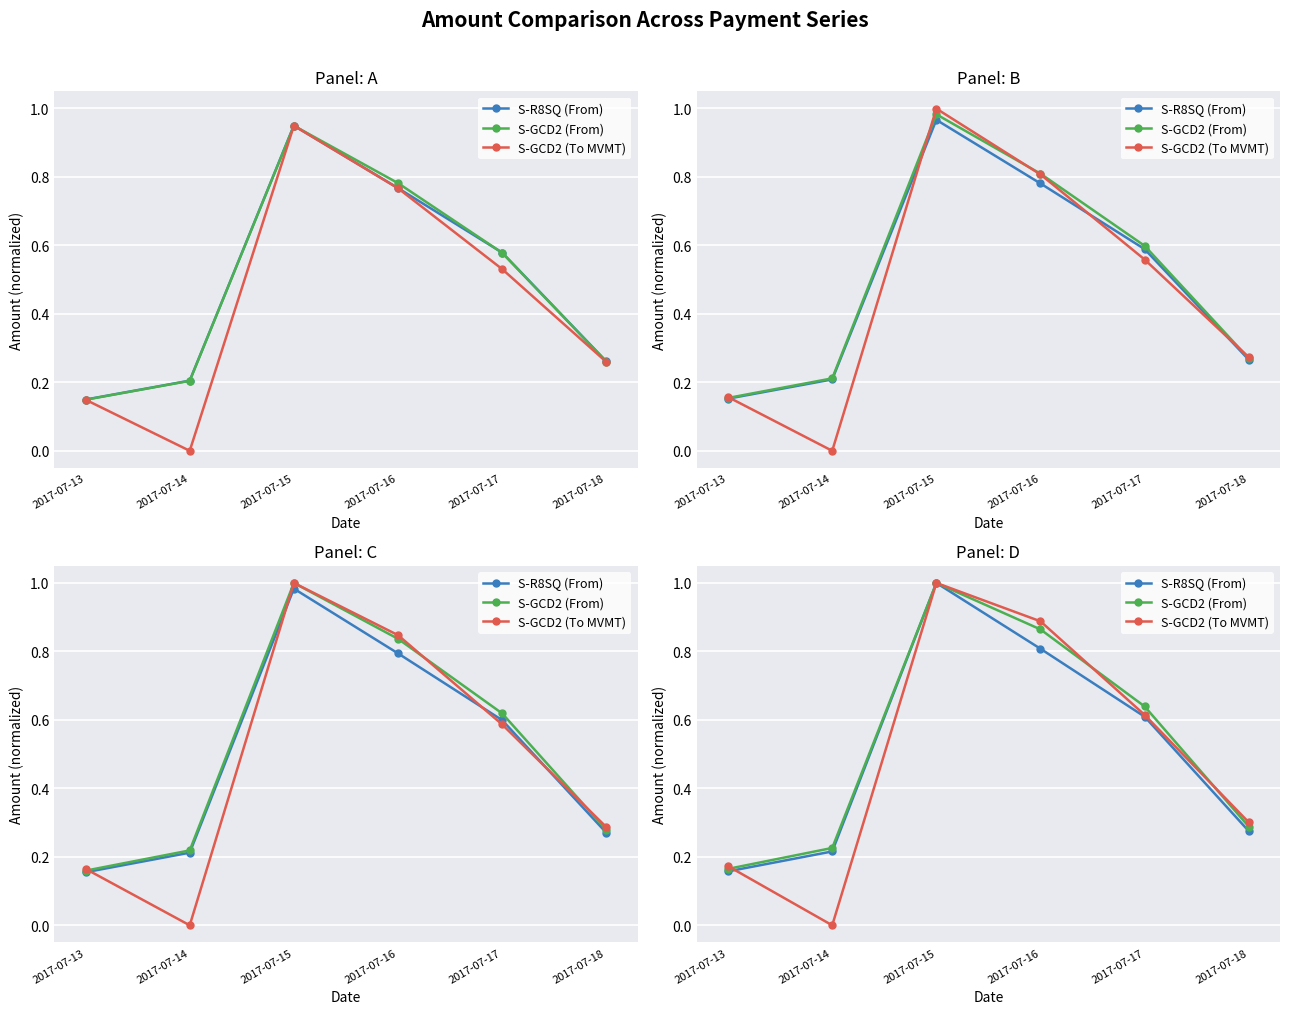

What is the sum of the S-R8SQ (From) values at 2017-07-14 and 2017-07-18?

0.5